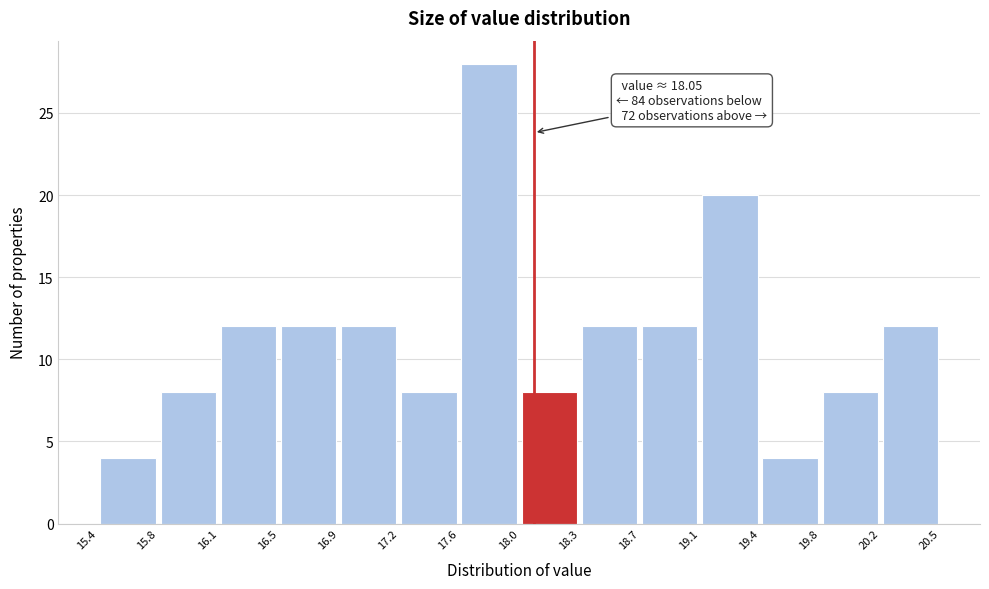

Over which range of the x-axis is the bar tallest?

17.6 to 18.0